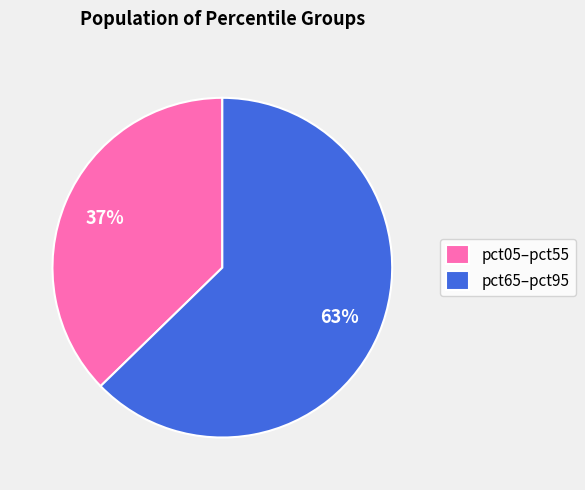

To the nearest percent, what is the average slice percentage?

50%